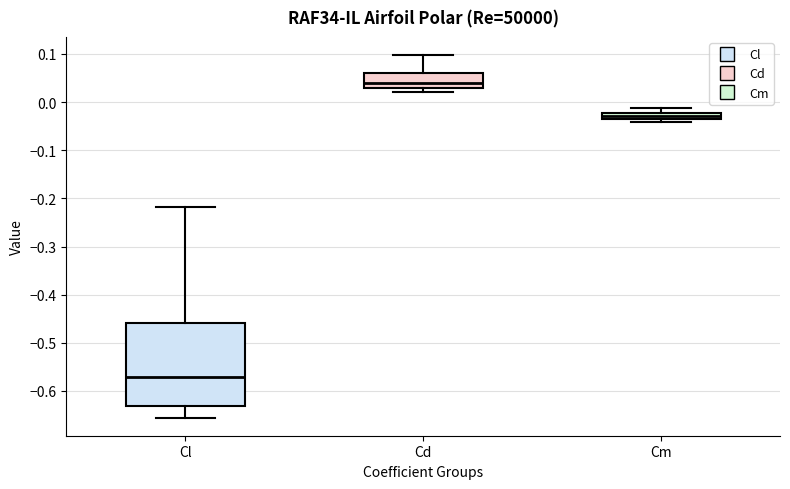

Which box has the lowest median line?

Cl